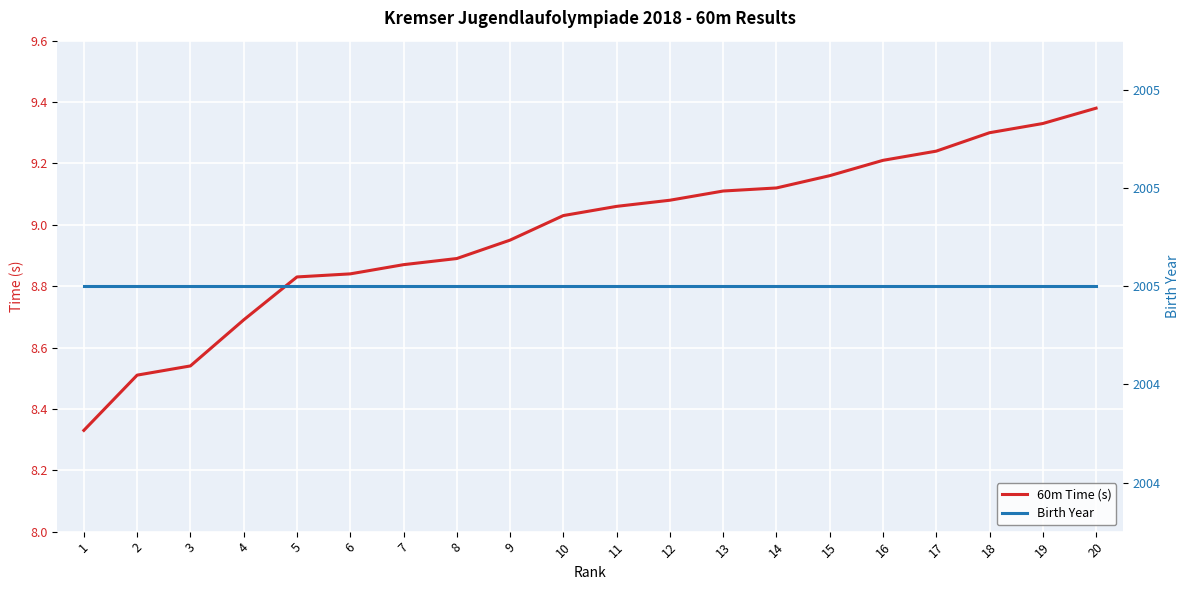

Reading left to right, list all the values displayed in this chart.

60m Time (s): 8.3	8.5	8.5	8.7	8.8	8.8	8.9	8.9	8.9	9.0	9.1	9.1	9.1	9.1	9.2	9.2	9.2	9.3	9.3	9.4
Birth Year: 2005.0	2005.0	2005.0	2005.0	2005.0	2005.0	2005.0	2005.0	2005.0	2005.0	2005.0	2005.0	2005.0	2005.0	2005.0	2005.0	2005.0	2005.0	2005.0	2005.0